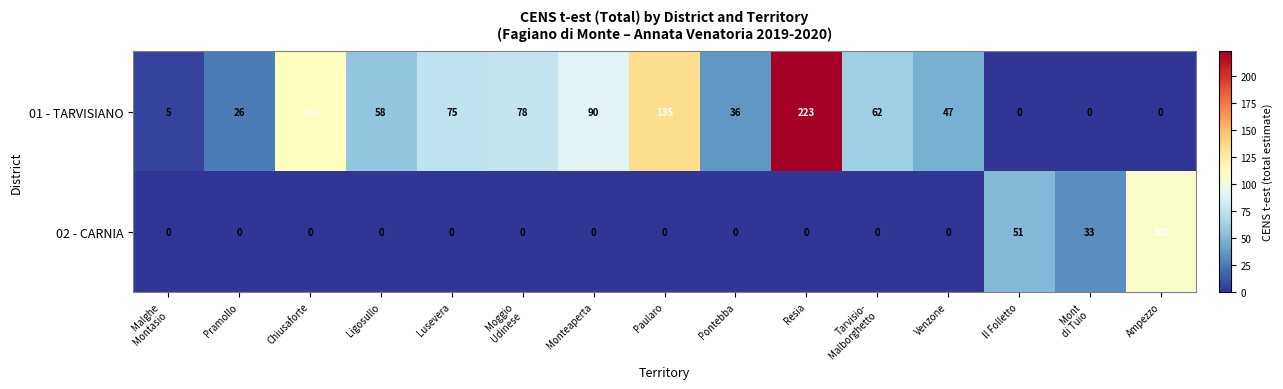

Rank the series by their average value, from highest to lowest.

01 - TARVISIANO, 02 - CARNIA